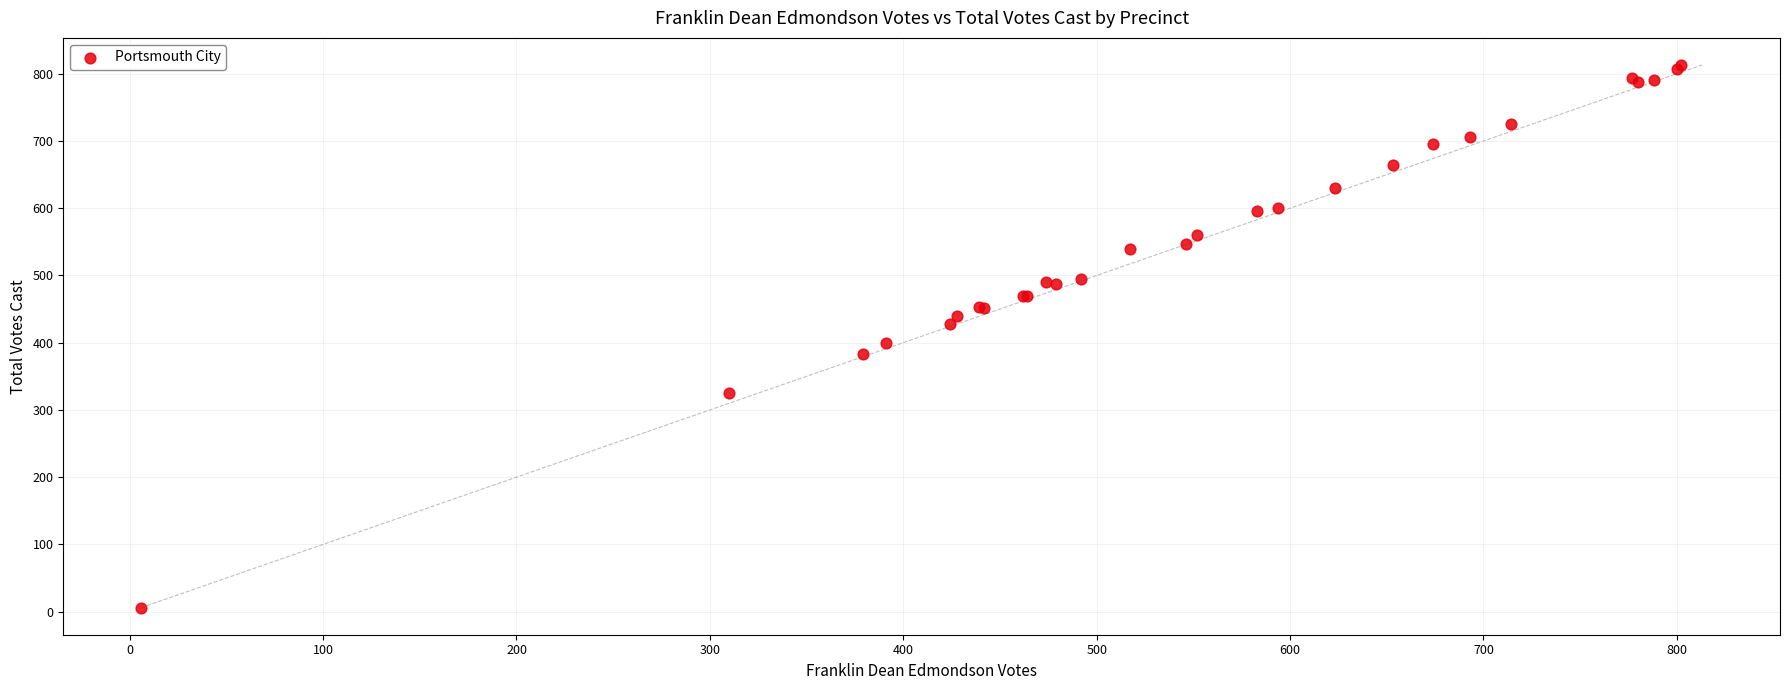

What Y value in the scatter plot is closest to 409?

399